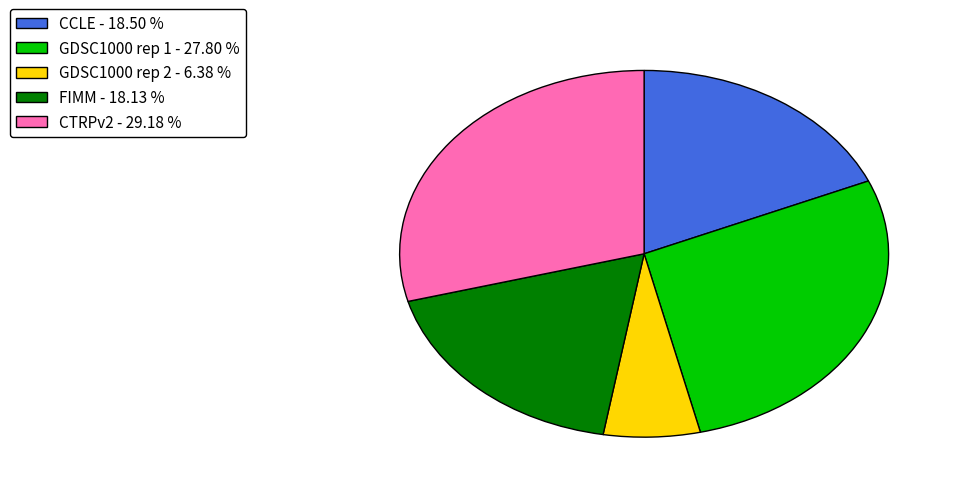

Count the number of slices in the pie.

5